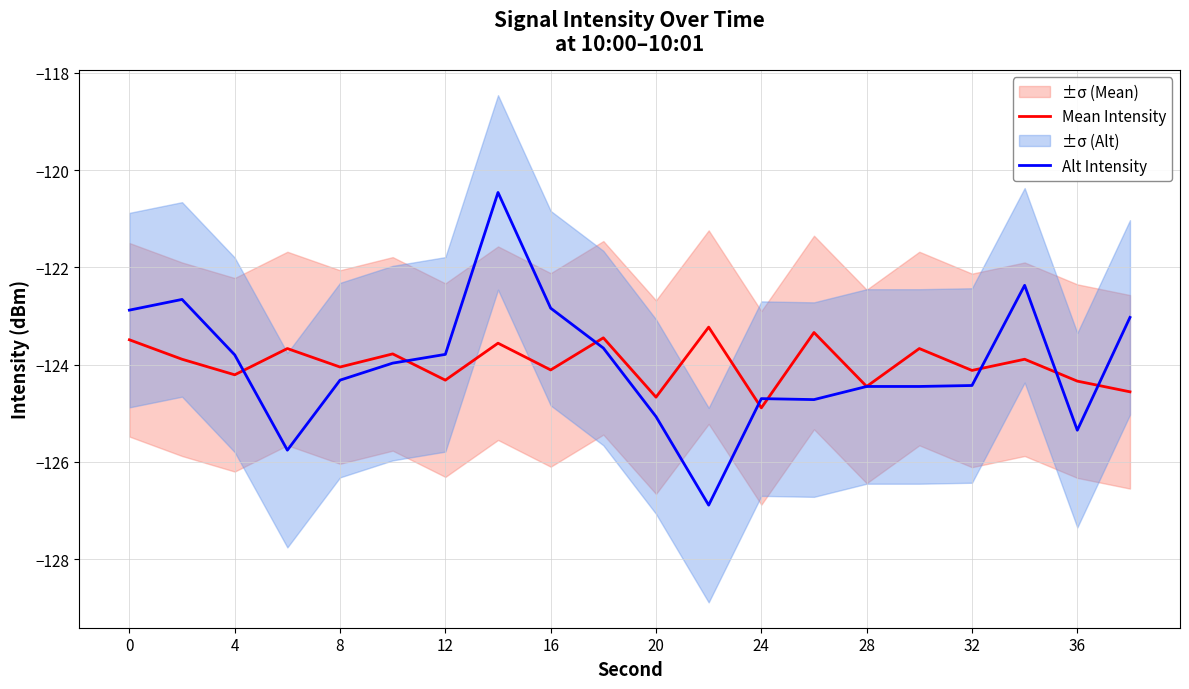

The Alt Intensity series shows -213.9 at 12. True or false?

False